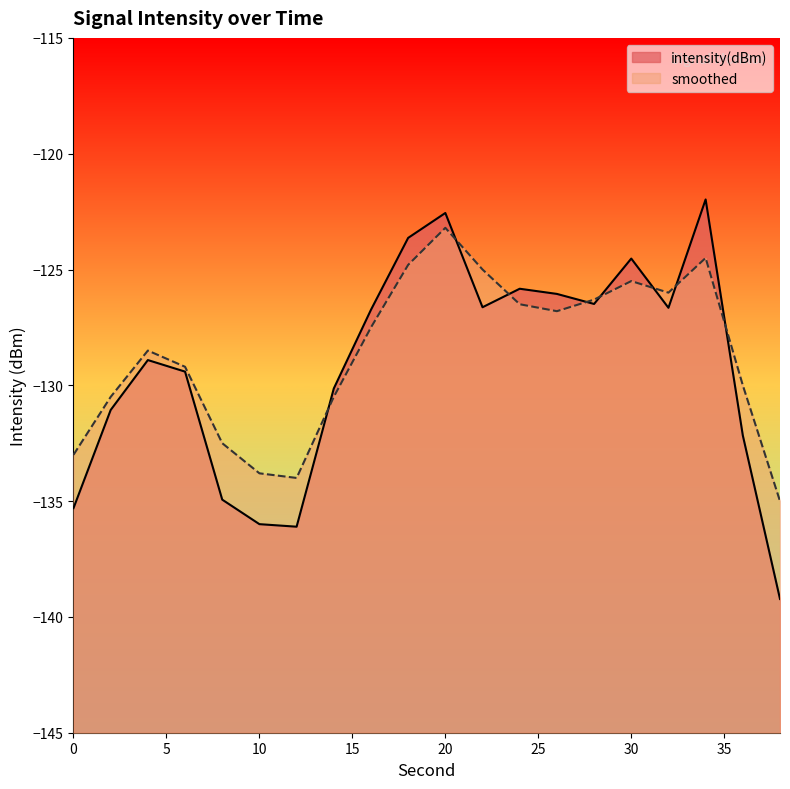

After their last crossing, which series has the higher values: intensity(dBm) or smoothed?

smoothed